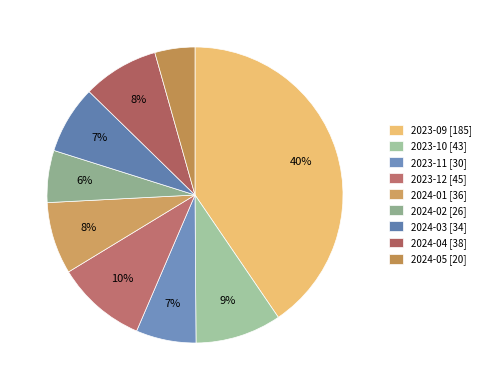

Count the number of slices in the pie.

9